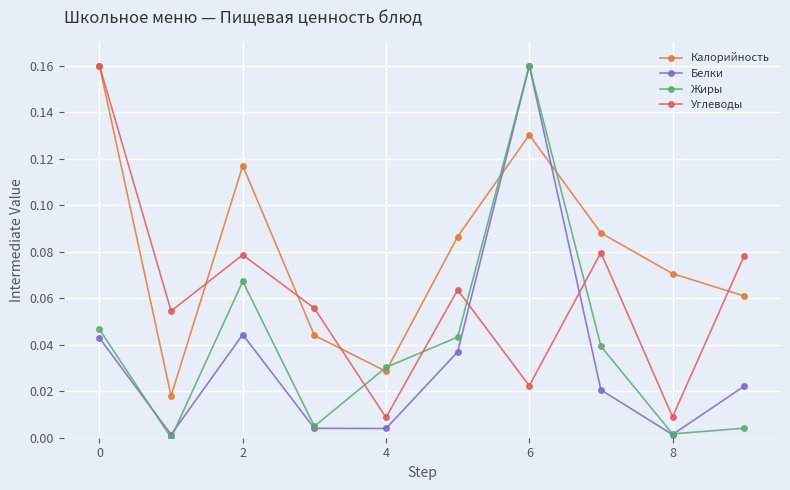

True or false: Углеводы and Белки intersect in this chart.

True